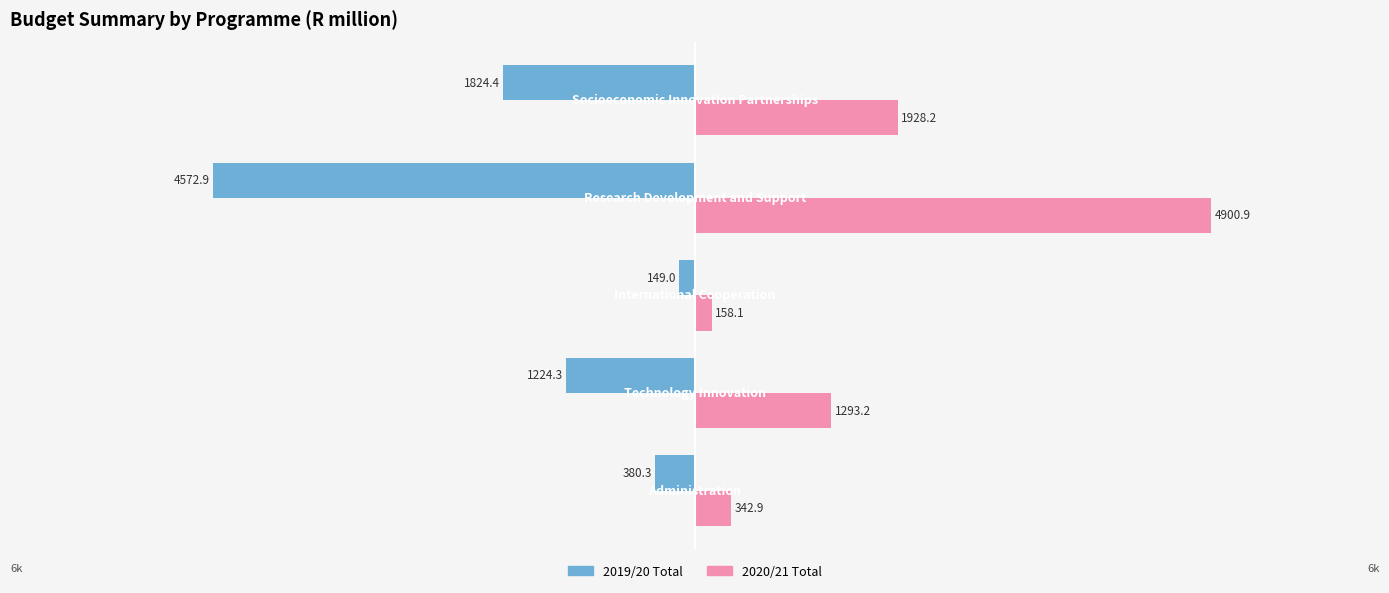

What are all the series names shown in the legend?

2019/20 Total, 2020/21 Total